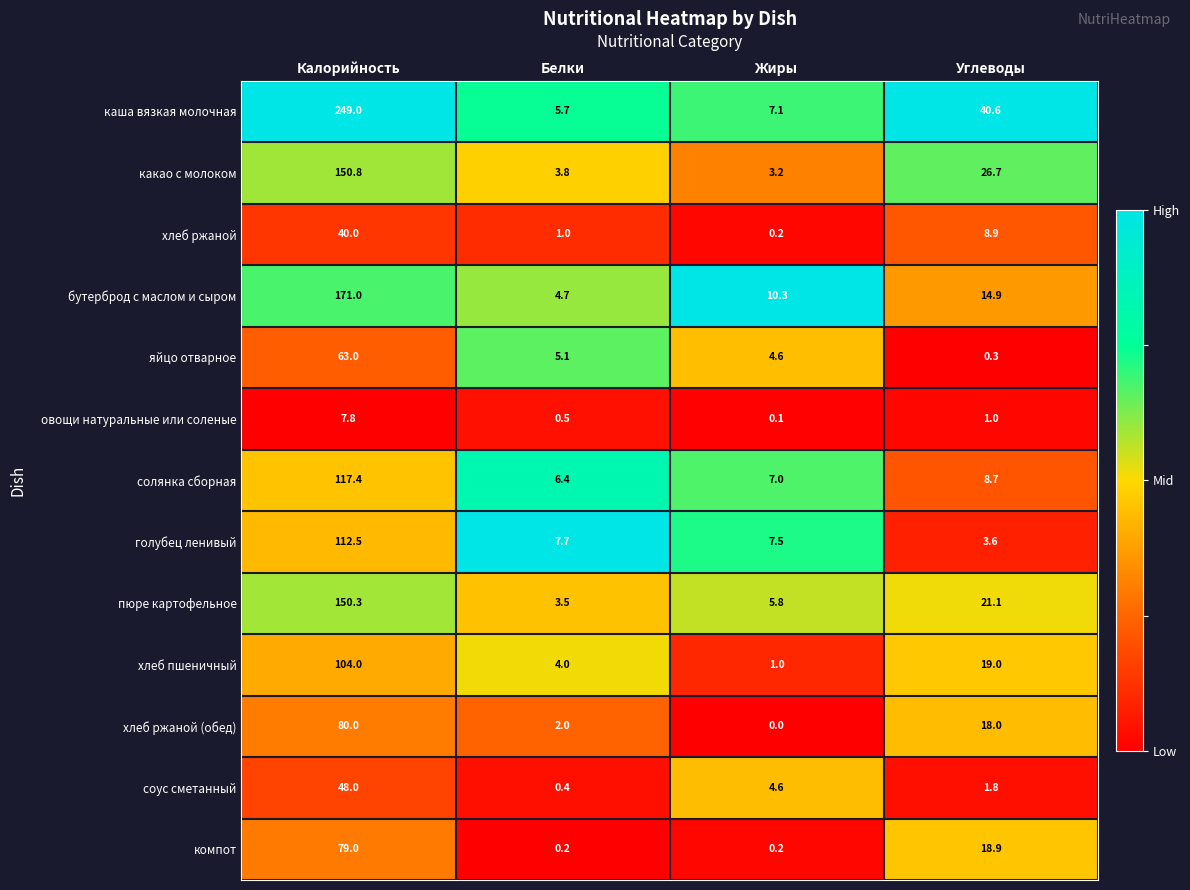

List the series in order of their peak value, highest first.

каша вязкая молочная, бутерброд с маслом и сыром, какао с молоком, пюре картофельное, солянка сборная, голубец ленивый, хлеб пшеничный, хлеб ржаной (обед), компот, яйцо отварное, соус сметанный, хлеб ржаной, овощи натуральные или соленые